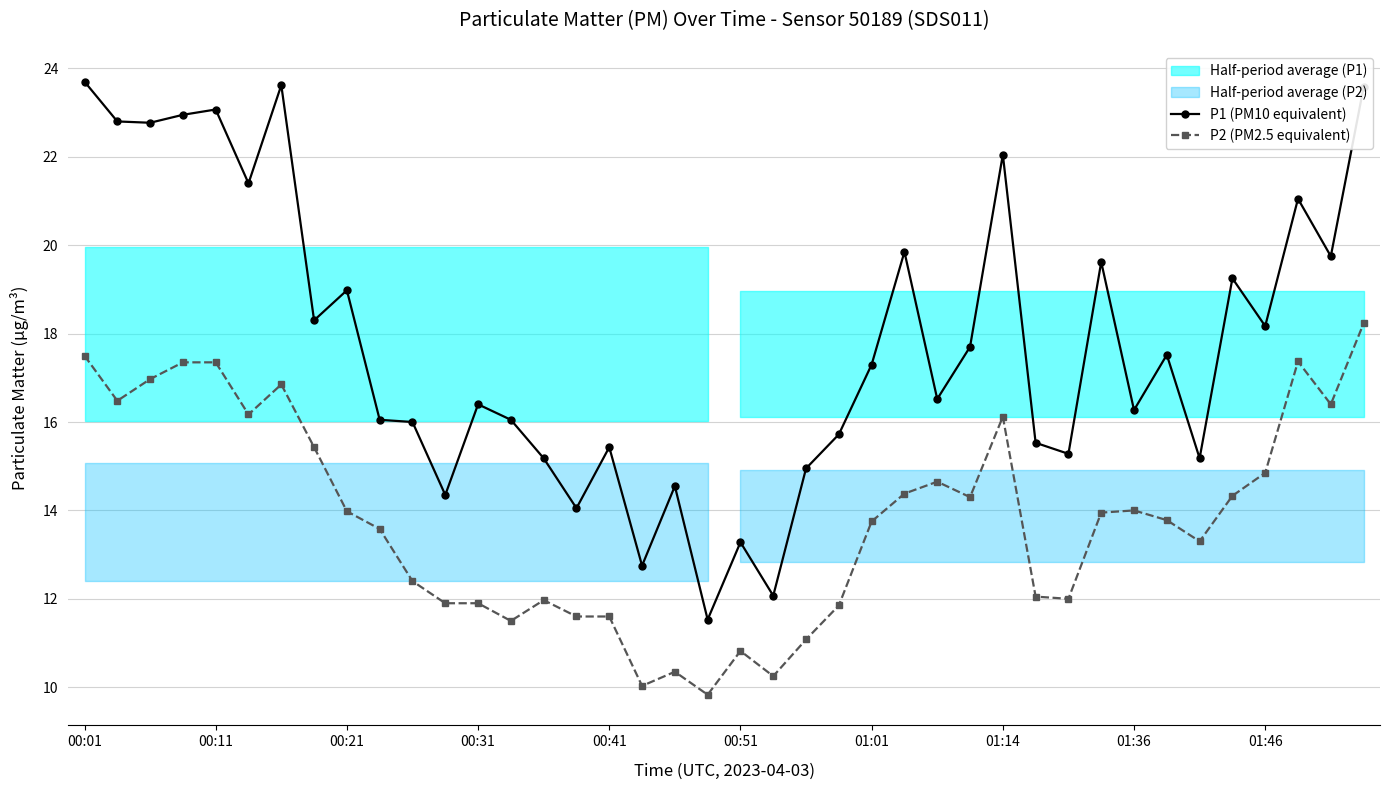

The value of P1 (PM10 equivalent) at 31 is 19.6. True or false?

True